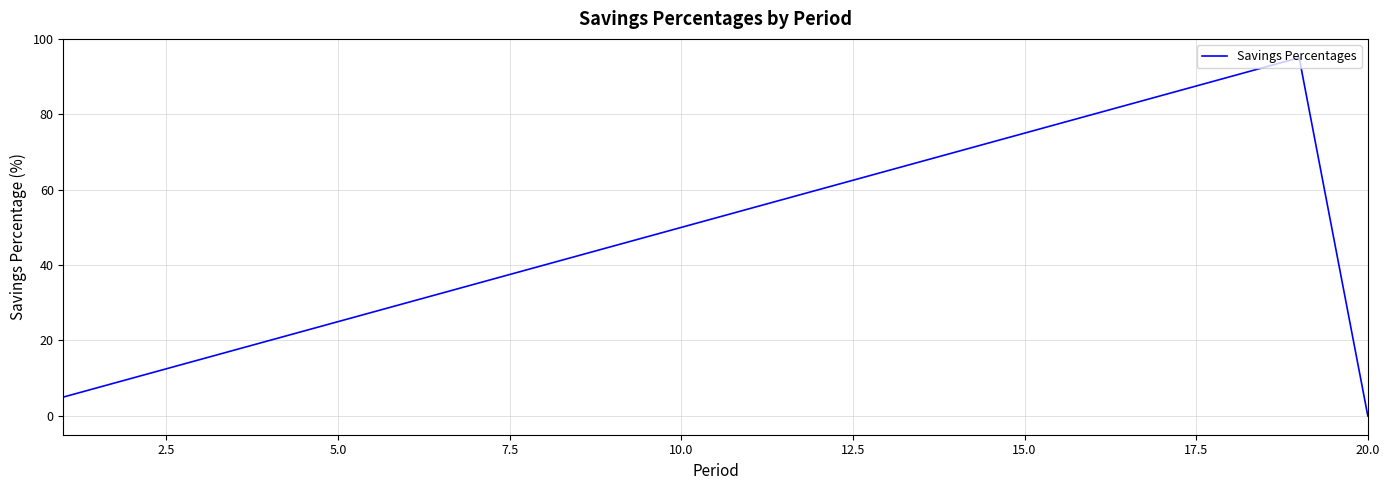

What is the average value?

48